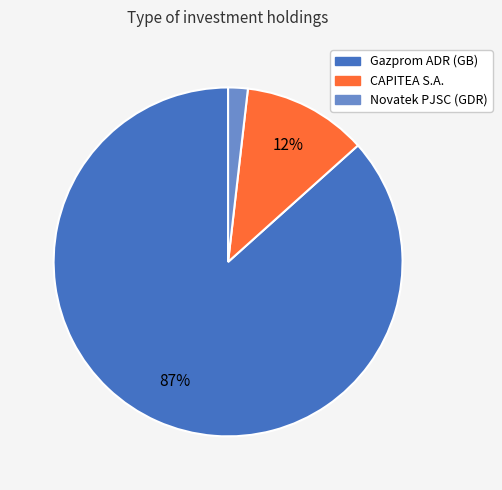

To the nearest percent, what is the combined percentage of Gazprom ADR (GB) and CAPITEA S.A.?

98%